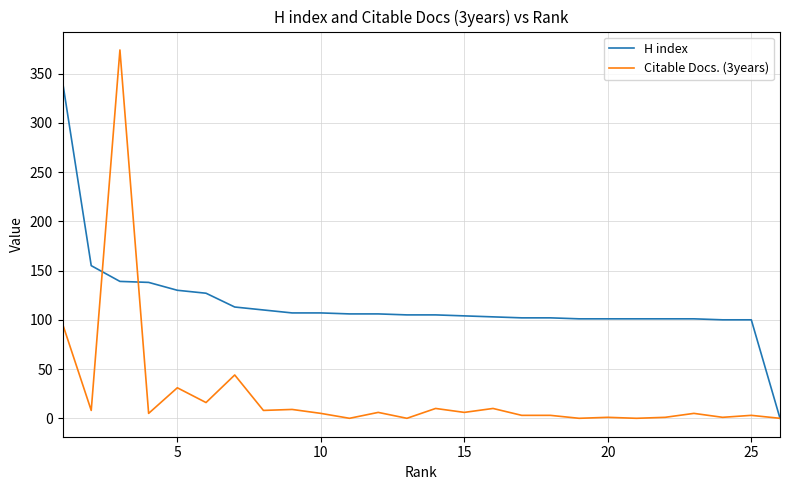

Which series has the largest total across all categories?

H index